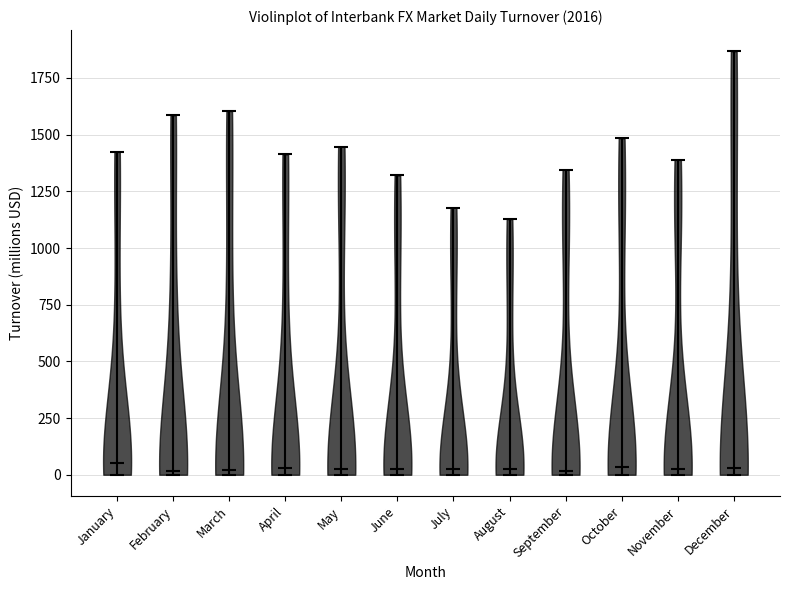

Where does the median line of the violin for August sit on the y-axis? The values are not printed on the chart, so give them approximately, as read against the axis.

0